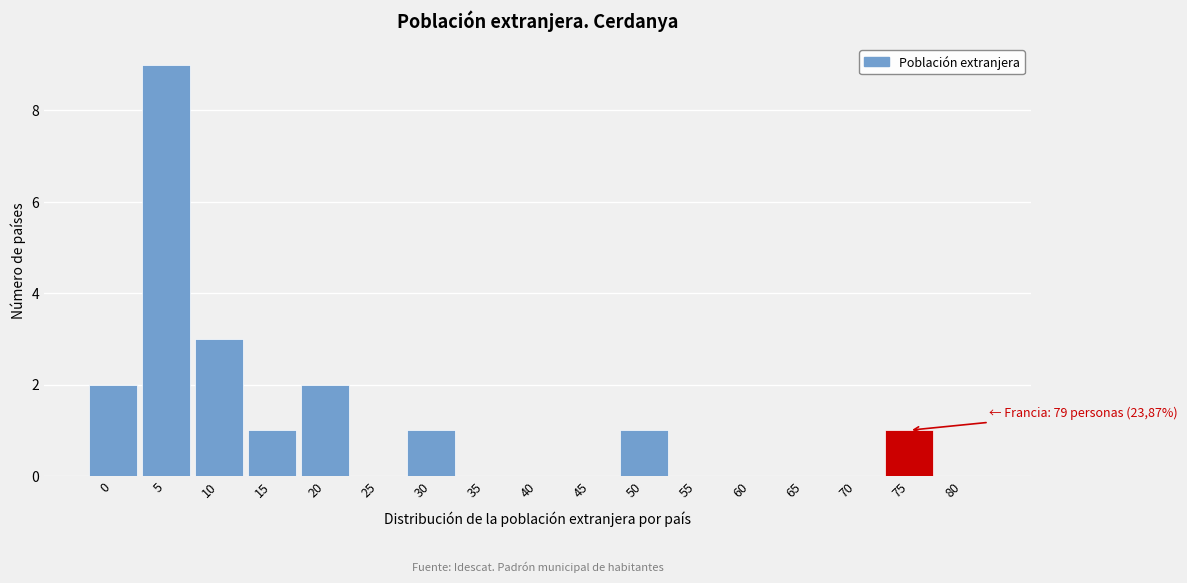

Reading left to right, what are all the values shown in this chart?

0=2	5=9	10=3	15=1	20=2	25=0	30=1	35=0	40=0	45=0	50=1	55=0	60=0	65=0	70=0	75=1	80=0